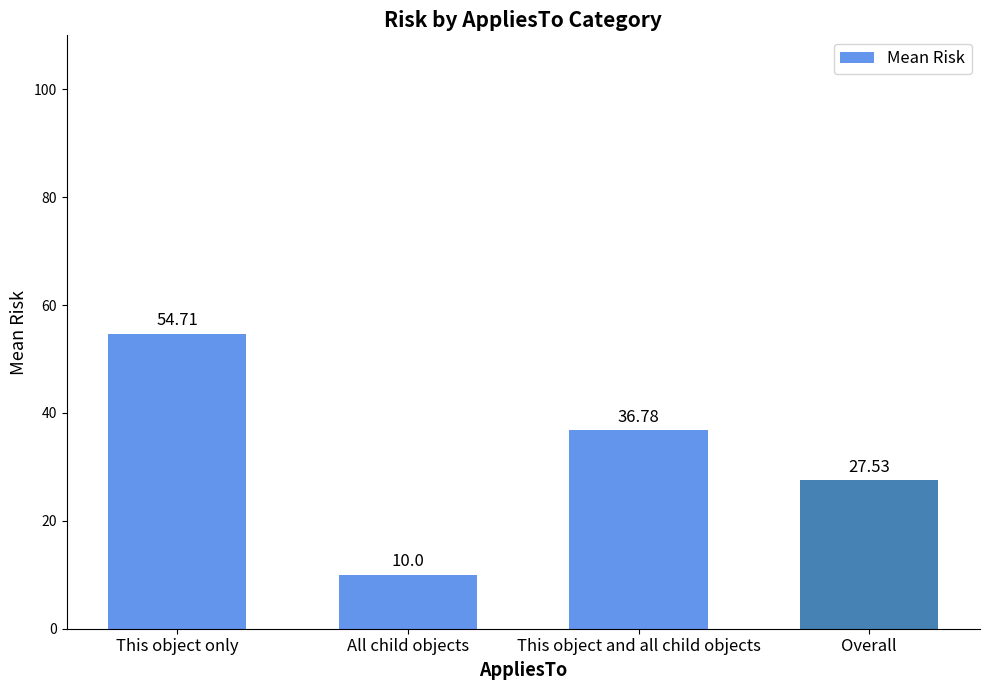

Rank the categories by value from highest to lowest.

This object only, This object and all child objects, Overall, All child objects